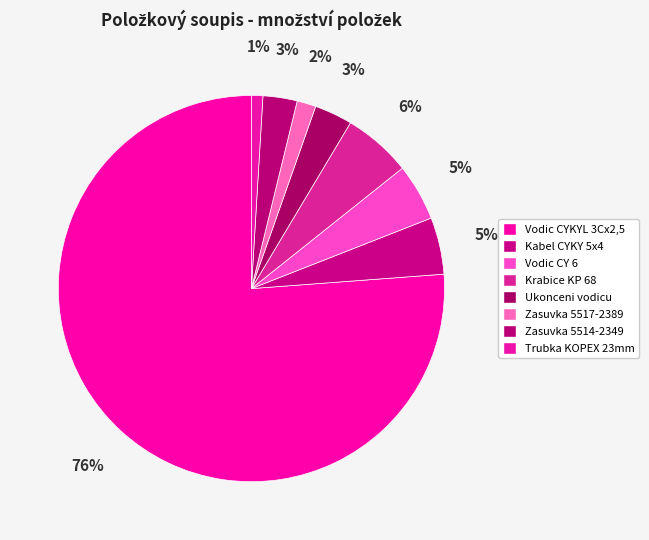

How many segments does this pie chart have?

8